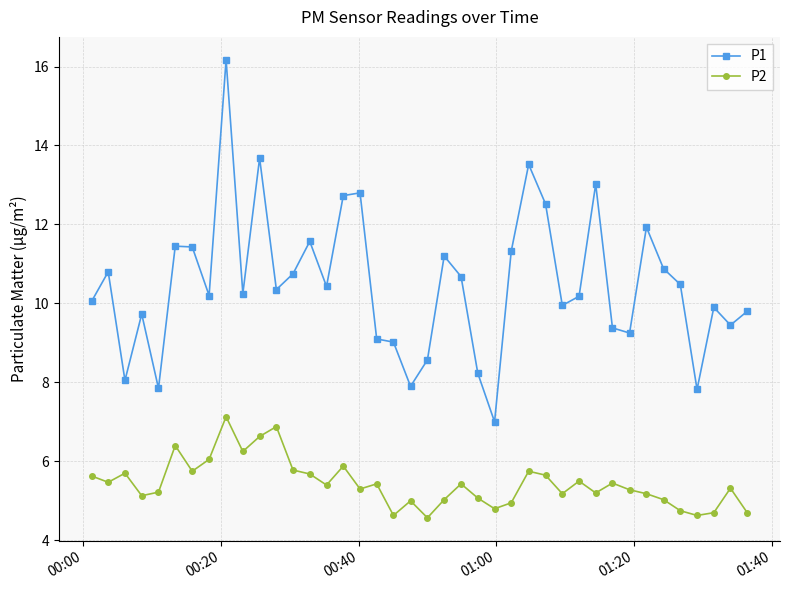

True or false: P1 and P2 cross at least once.

False